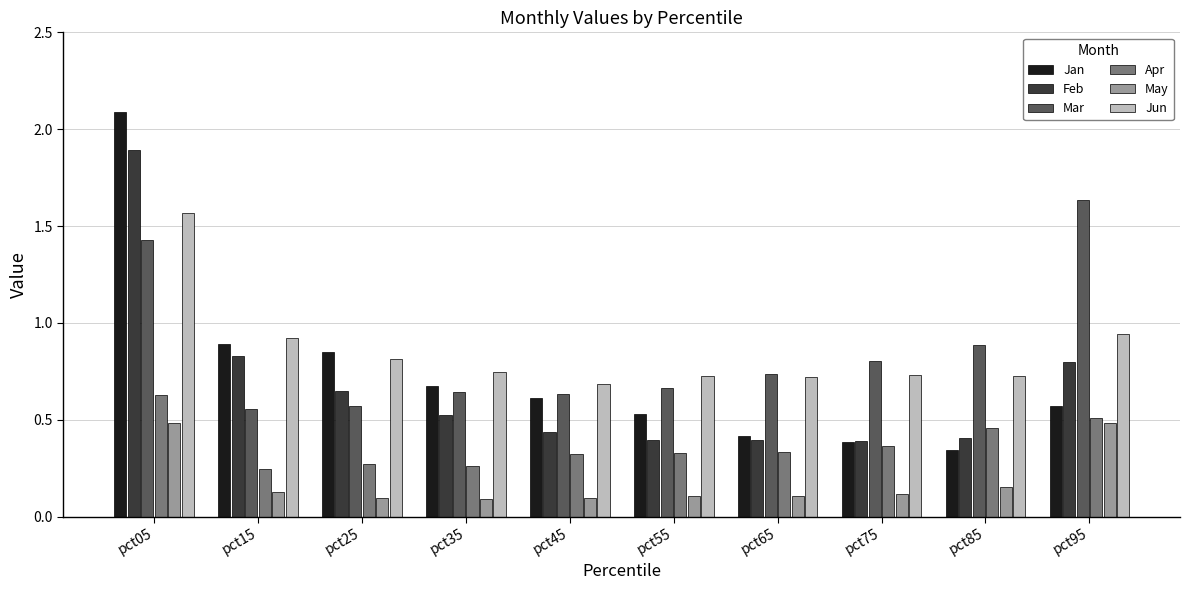

The value of Jun at pct35 is 1.3. True or false?

False